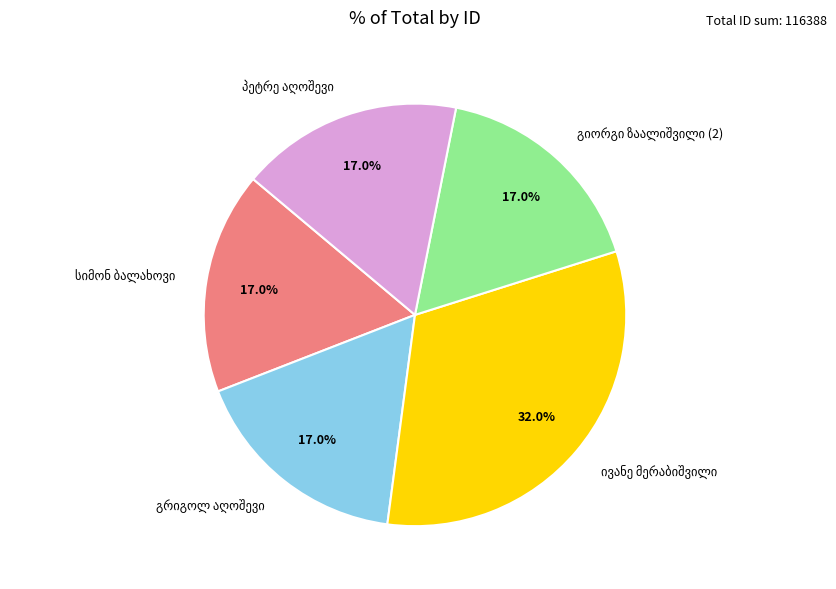

Does any single category account for the majority?

No